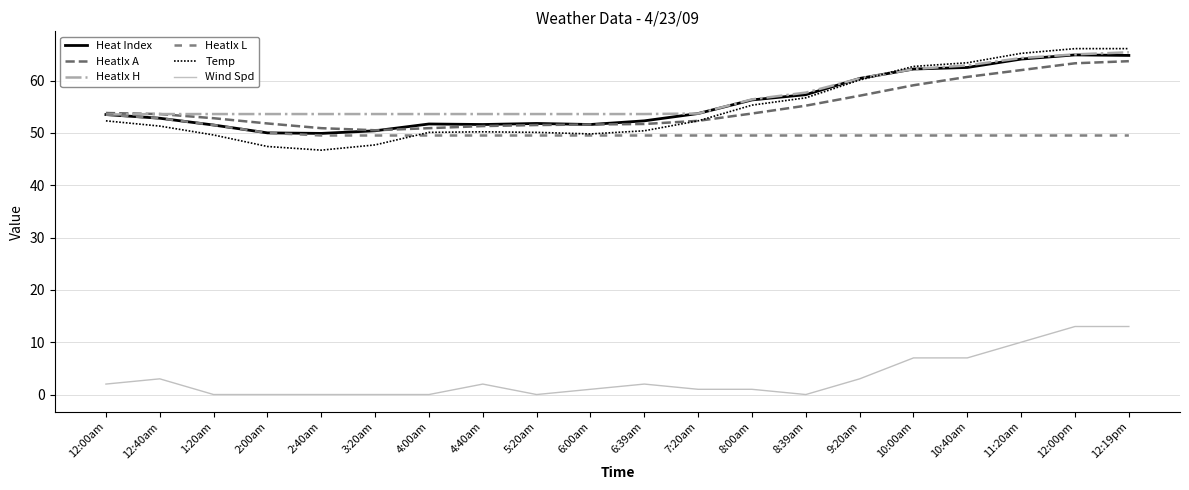

What is the sum of all HeatIx A values?

1097.5